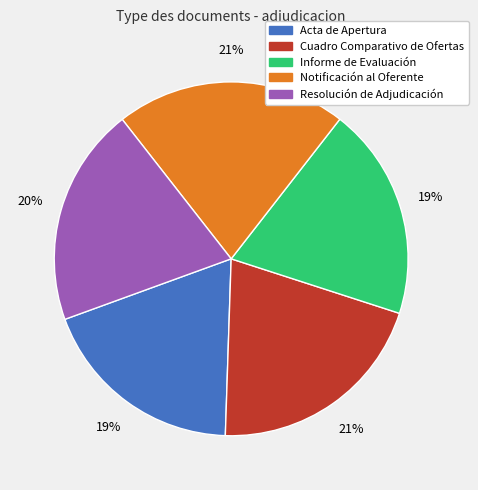

To the nearest percent, what portion does Informe de Evaluación represent?

19%